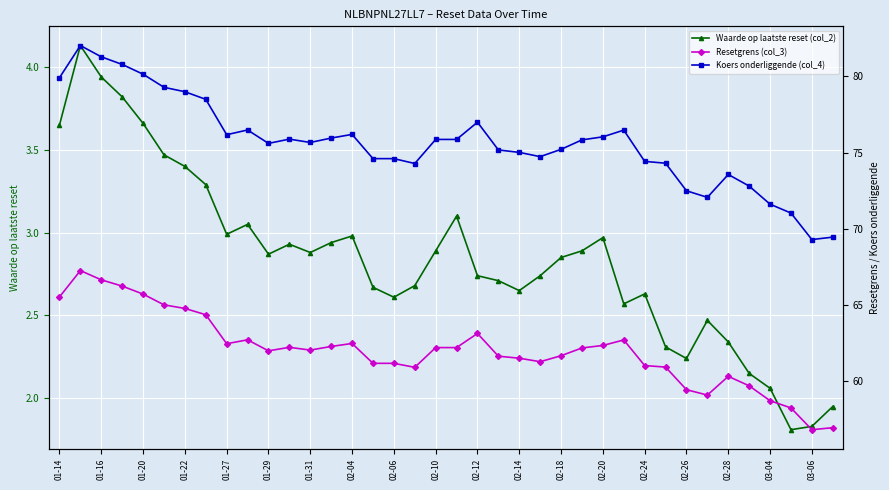

How many series are shown in this chart?

3